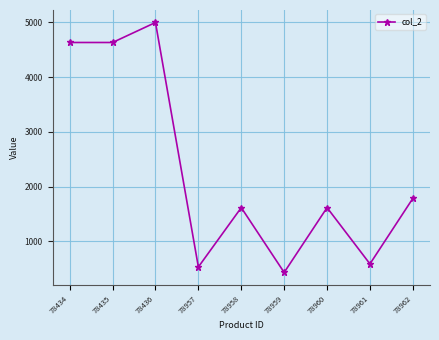

Which has a higher value, 78434 or 78962?

78434